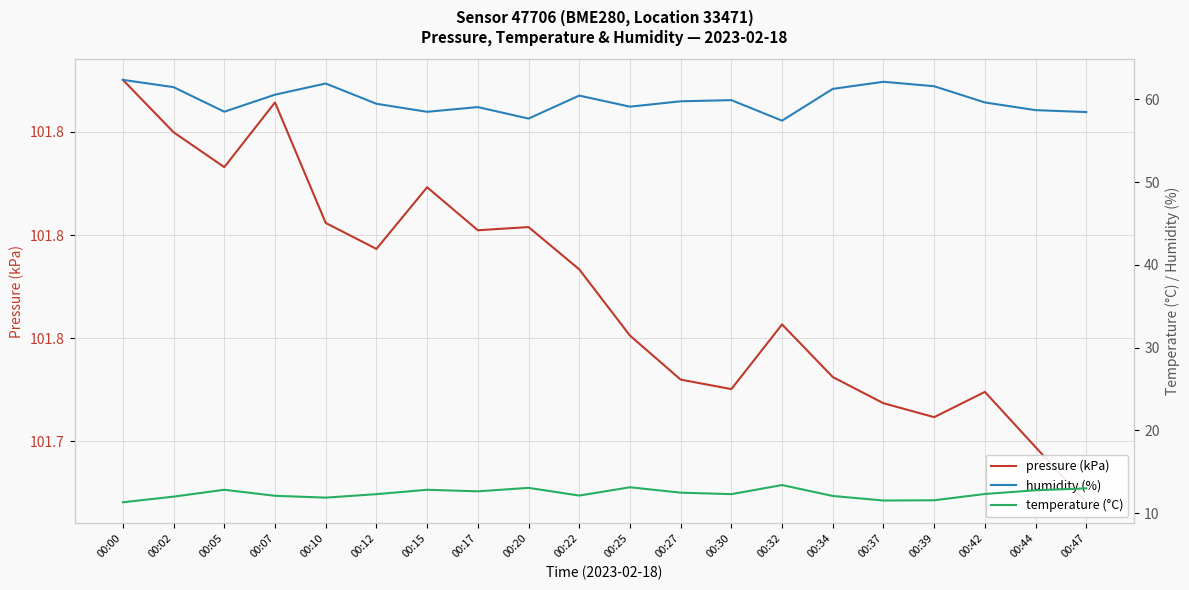

True or false: pressure (kPa) and temperature (°C) intersect in this chart.

False